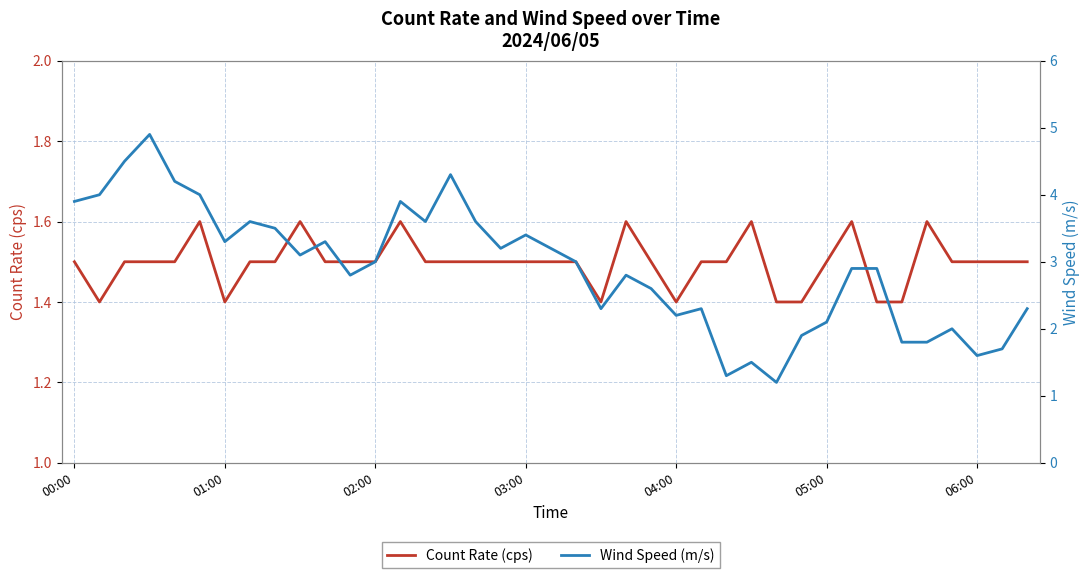

How many lines are shown in the chart?

2